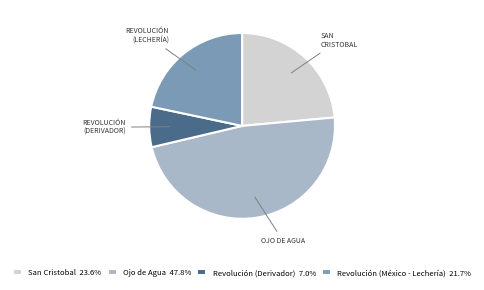

Combined, do Ojo de Agua 47.8% and Revolución (México - Lechería) 21.7% account for over 50%?

Yes